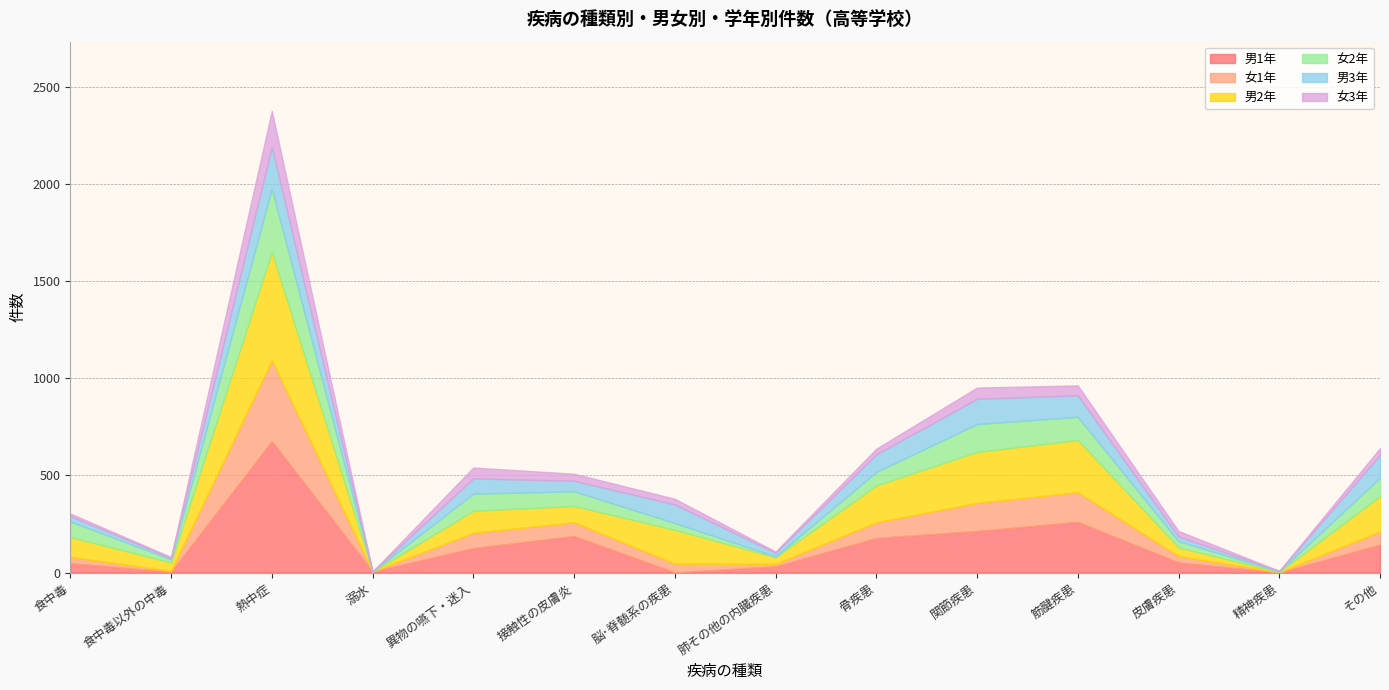

Which has a higher value, その他 or 関節疾患?

関節疾患